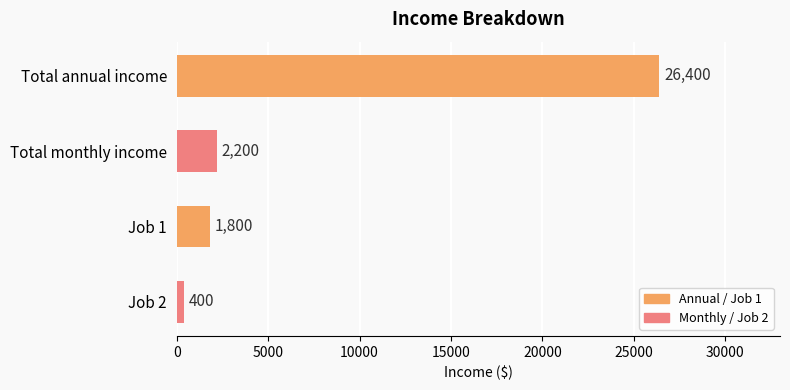

Is it true that the value at Total monthly income is 2200?

True